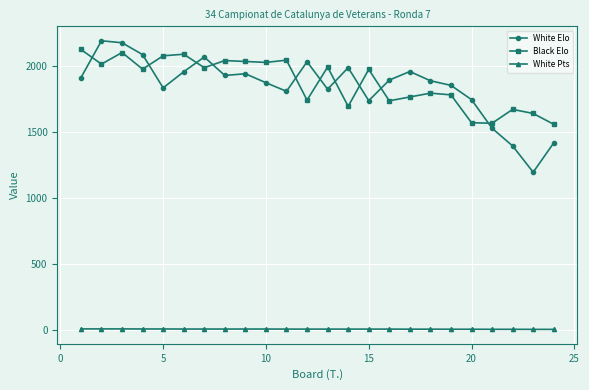

What is the difference between the maximum and minimum values in the White Pts series?

3.5